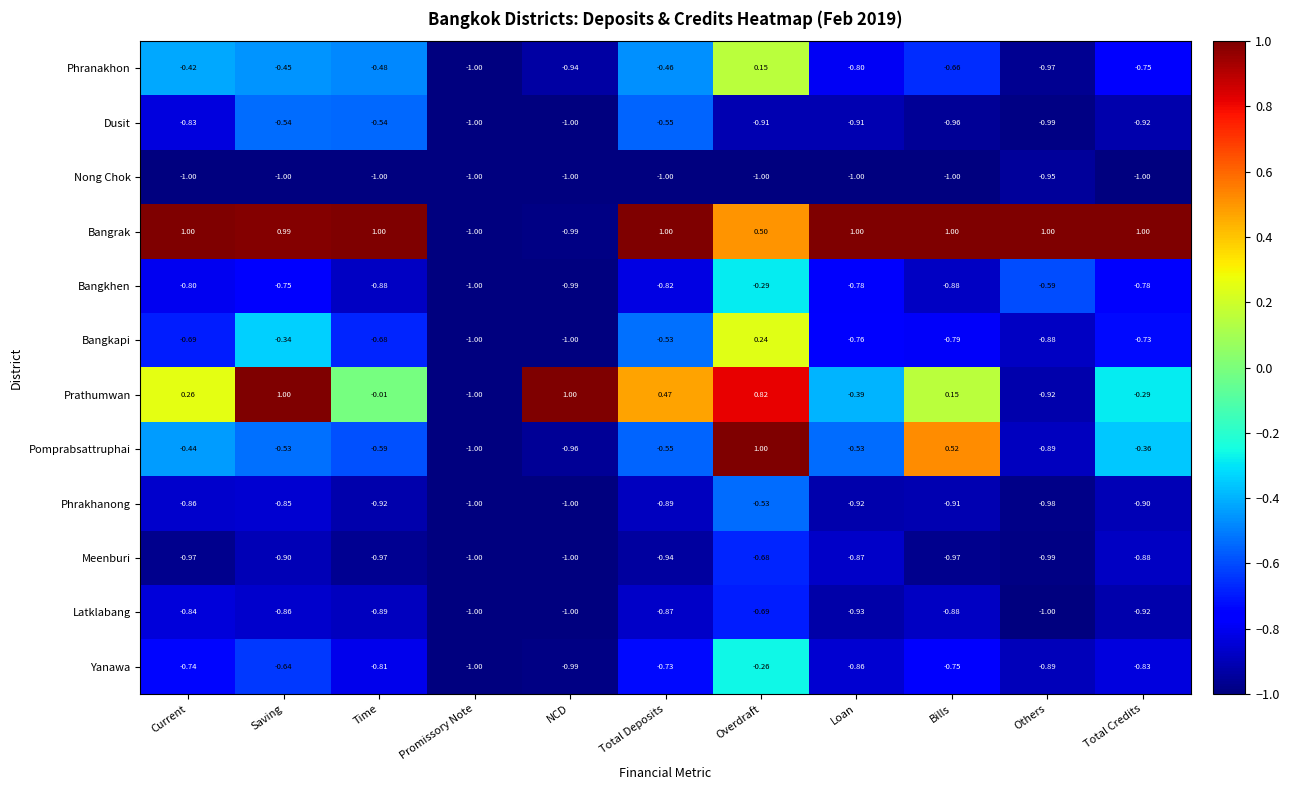

At which category is the sum across all series the highest?

Overdraft